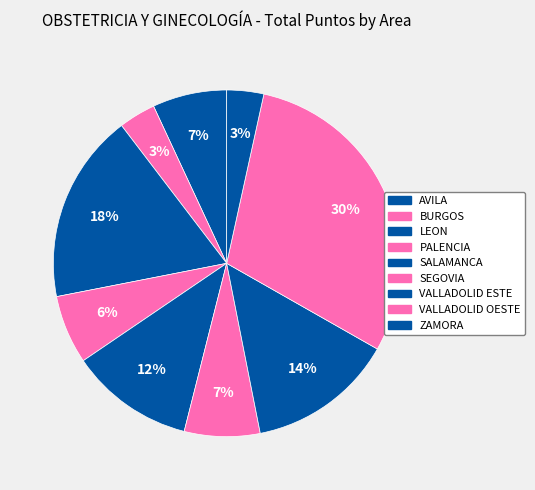

Do PALENCIA and AVILA together represent more than half of the pie?

No